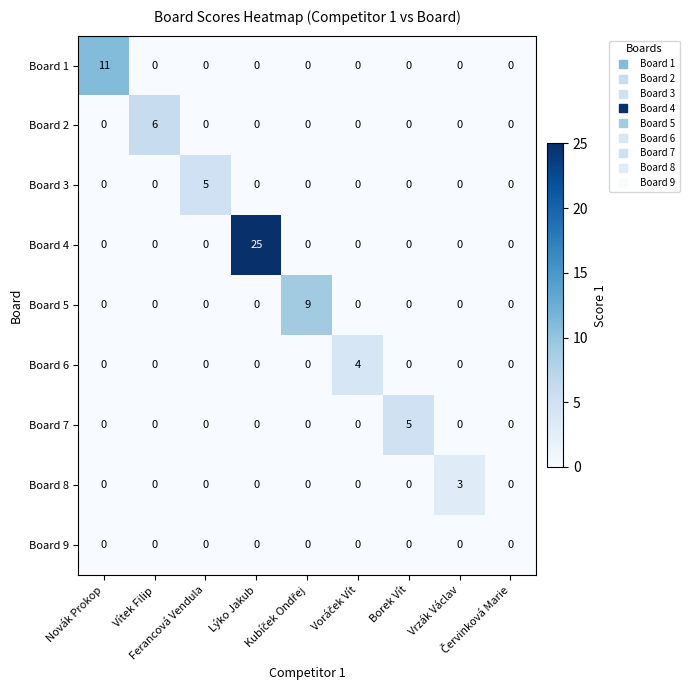

How many values in Board 3 are above zero?

1